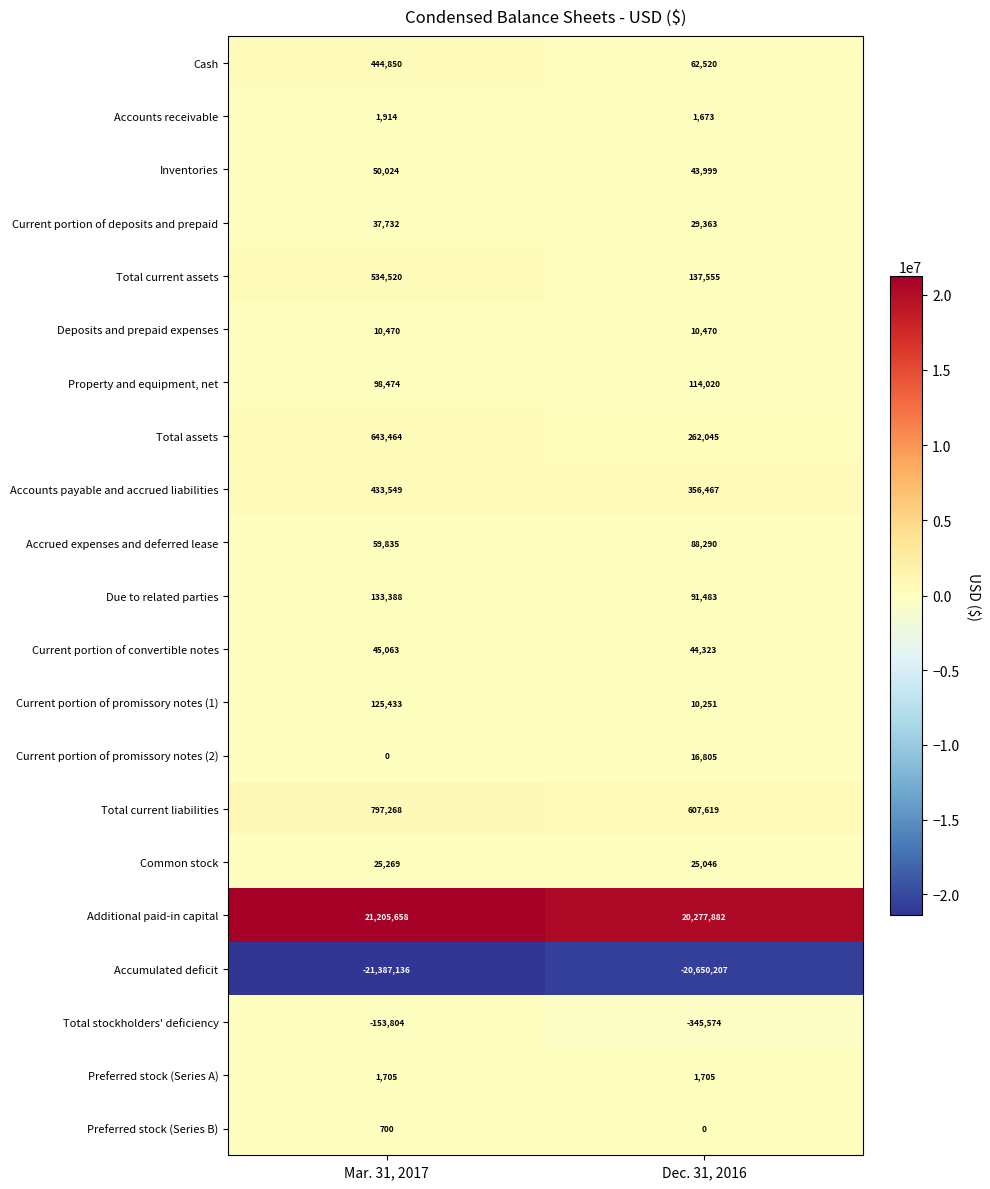

Which label corresponds to the largest value in the chart?

Mar. 31, 2017